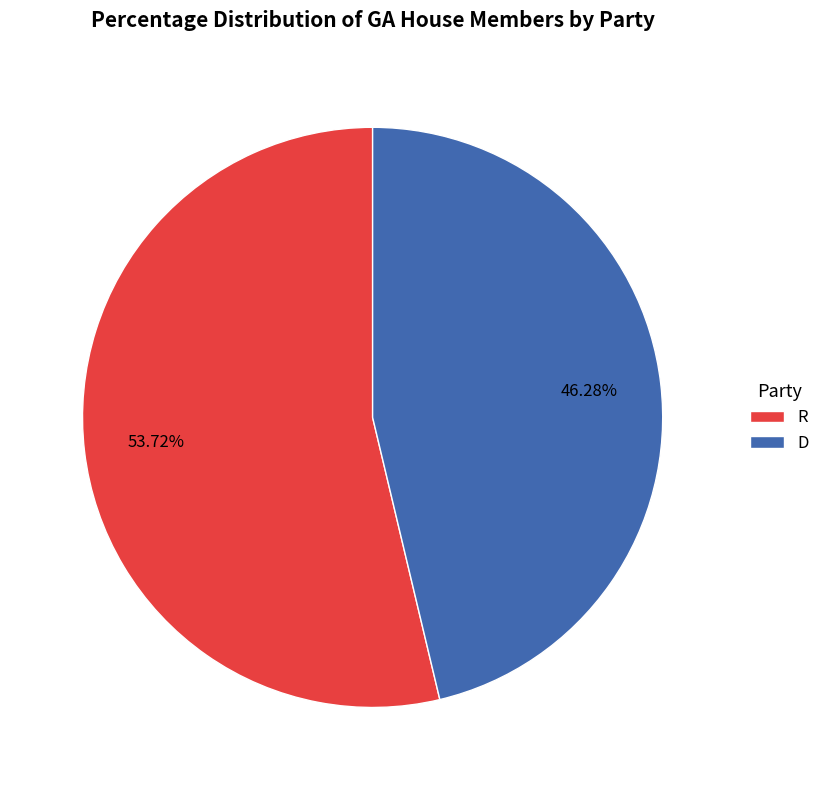

Count the number of slices in the pie.

2